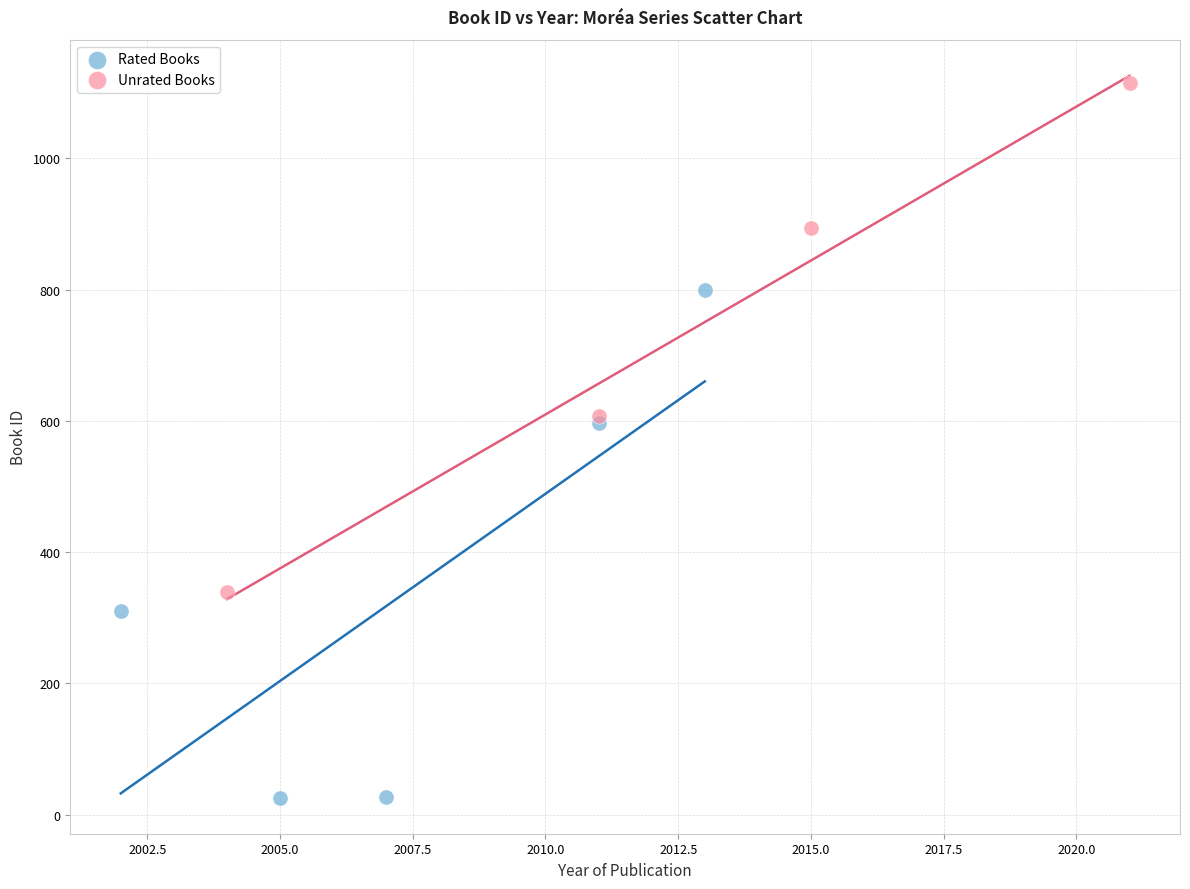

What are all the series names shown in the legend?

Rated Books, Unrated Books